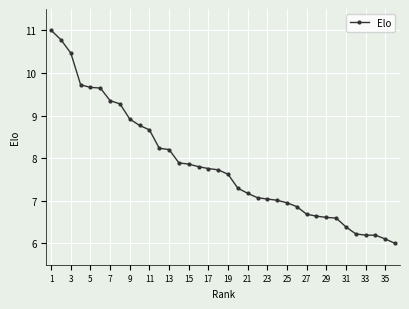

What is the difference between the maximum and minimum values?

5.0